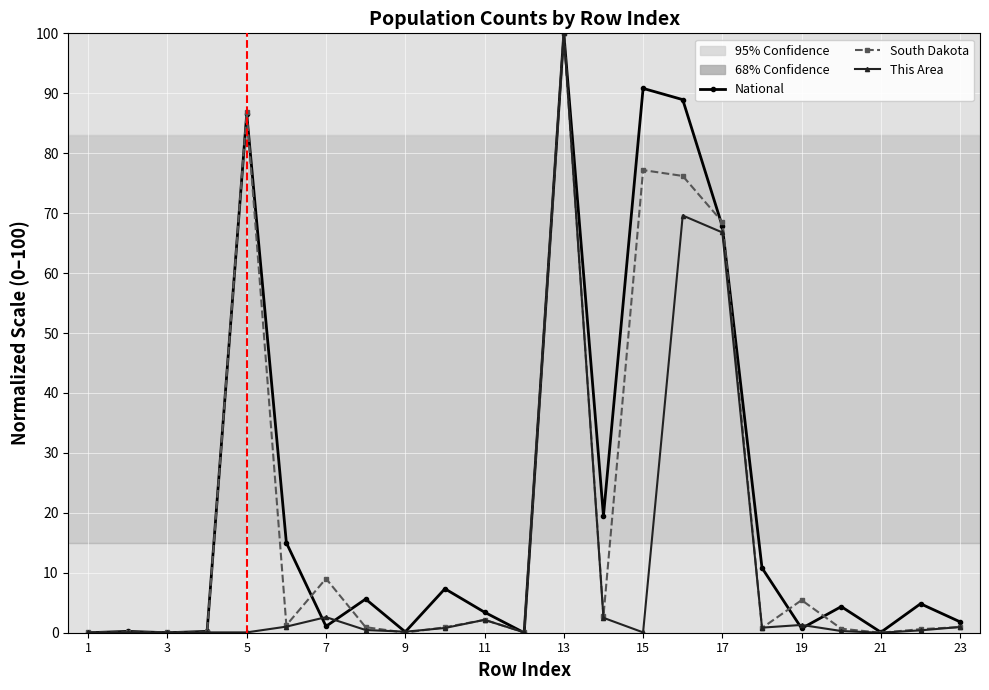

True or false: South Dakota has more than 0 points higher than both neighbors.

True